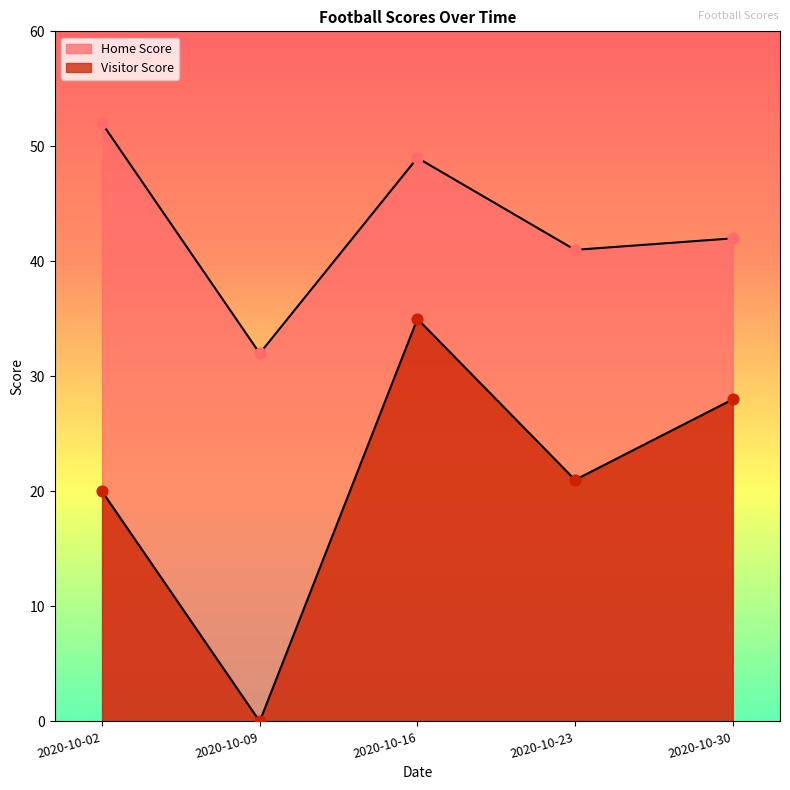

What is the total value across all series at 2020-10-09?

32